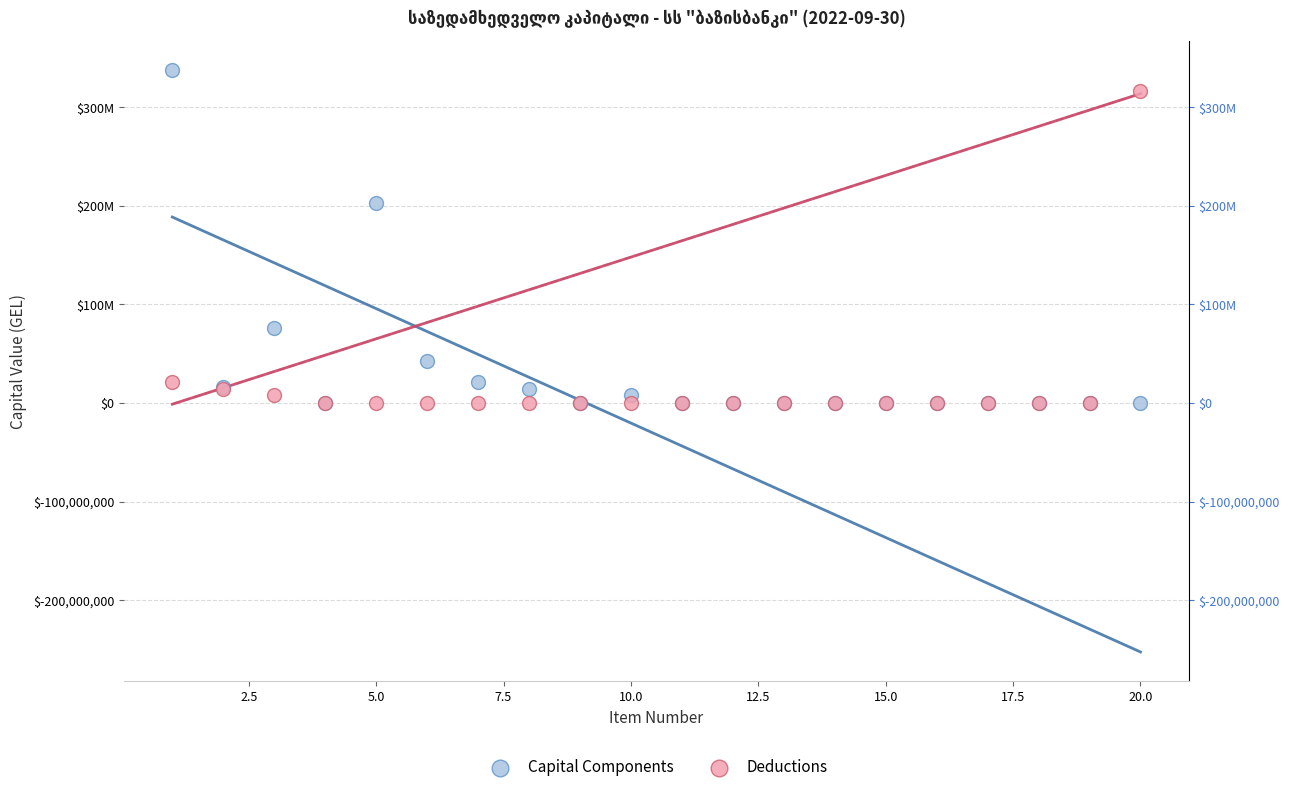

Which series has the largest Y range (max minus min)?

Capital Components